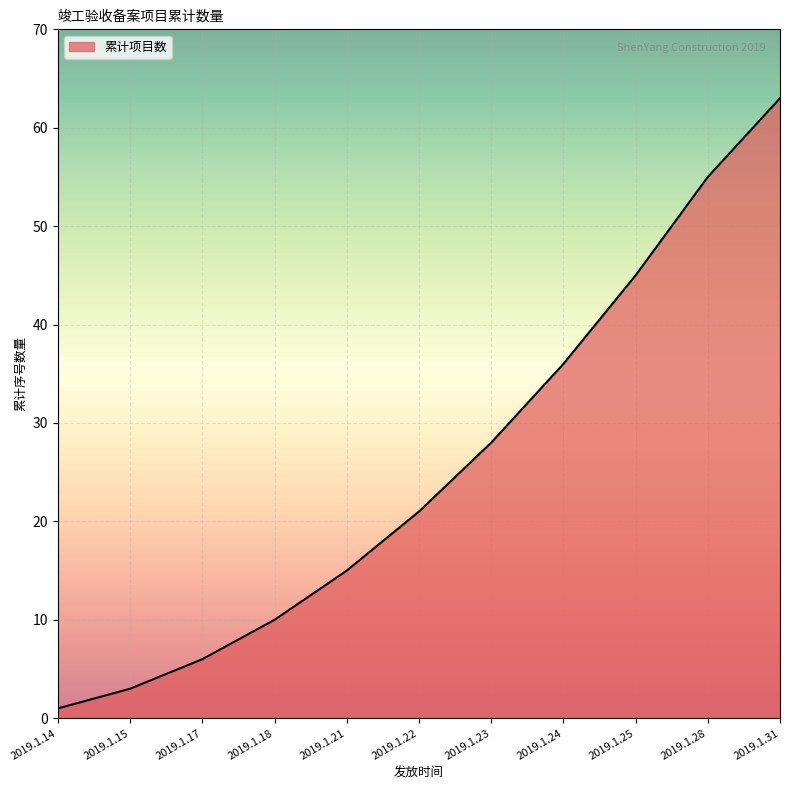

List the labels in order of value, smallest first.

2019.1.14, 2019.1.15, 2019.1.17, 2019.1.18, 2019.1.21, 2019.1.22, 2019.1.23, 2019.1.24, 2019.1.25, 2019.1.28, 2019.1.31